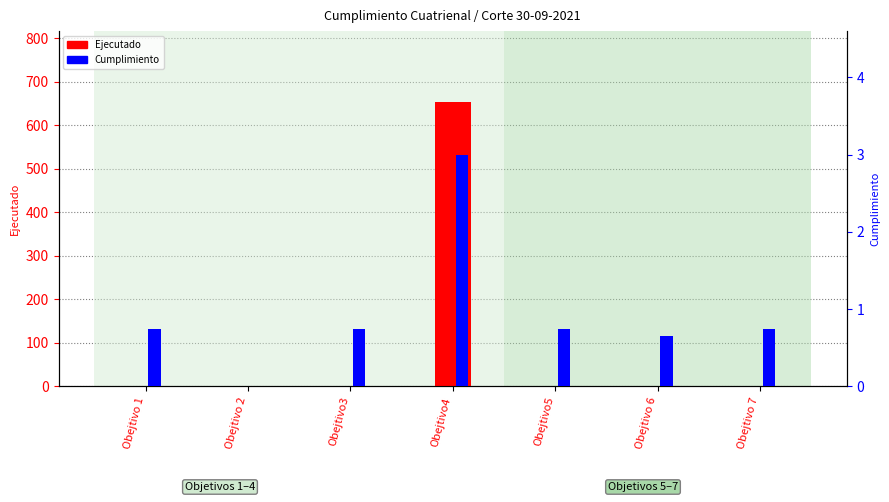

What is the approximate value of Ejecutado at Obejtivo 6?

0.7